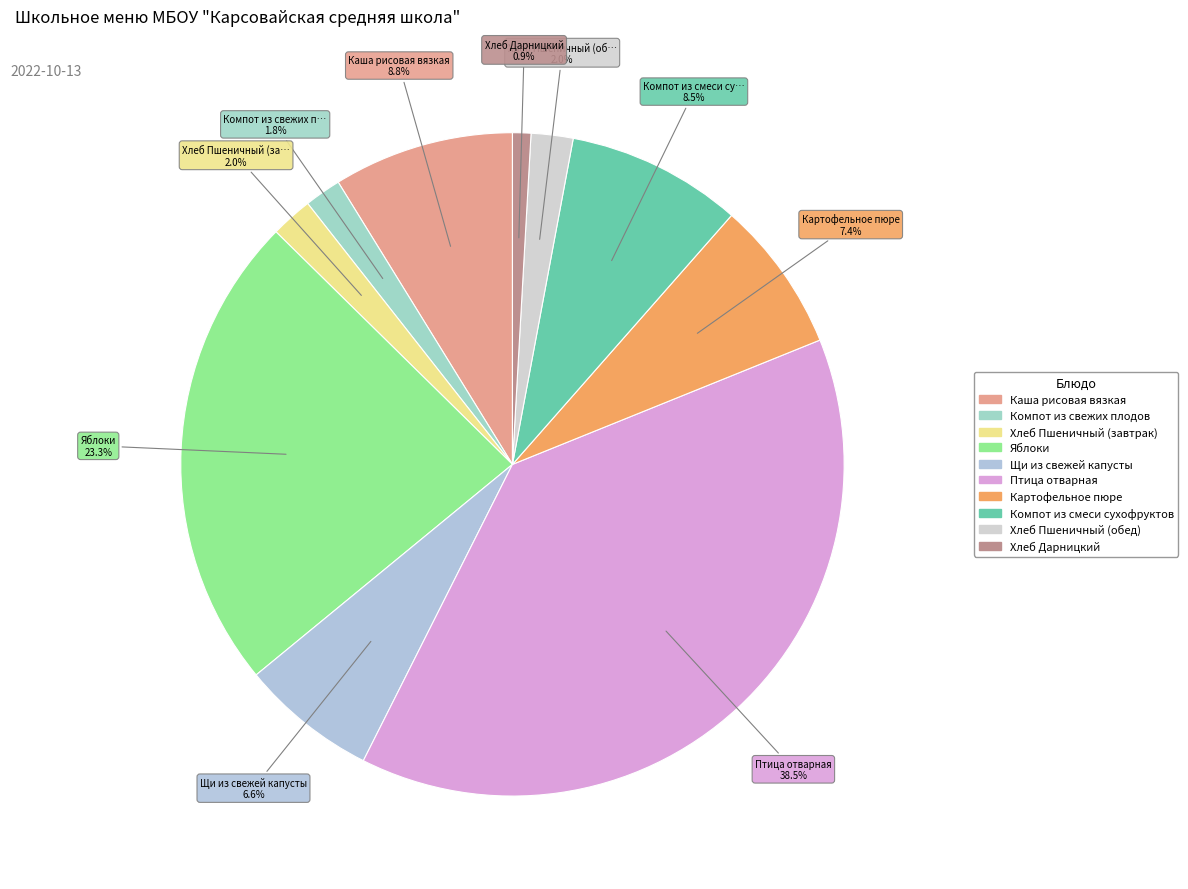

Which slice is the smallest?

Хлеб Дарницкий